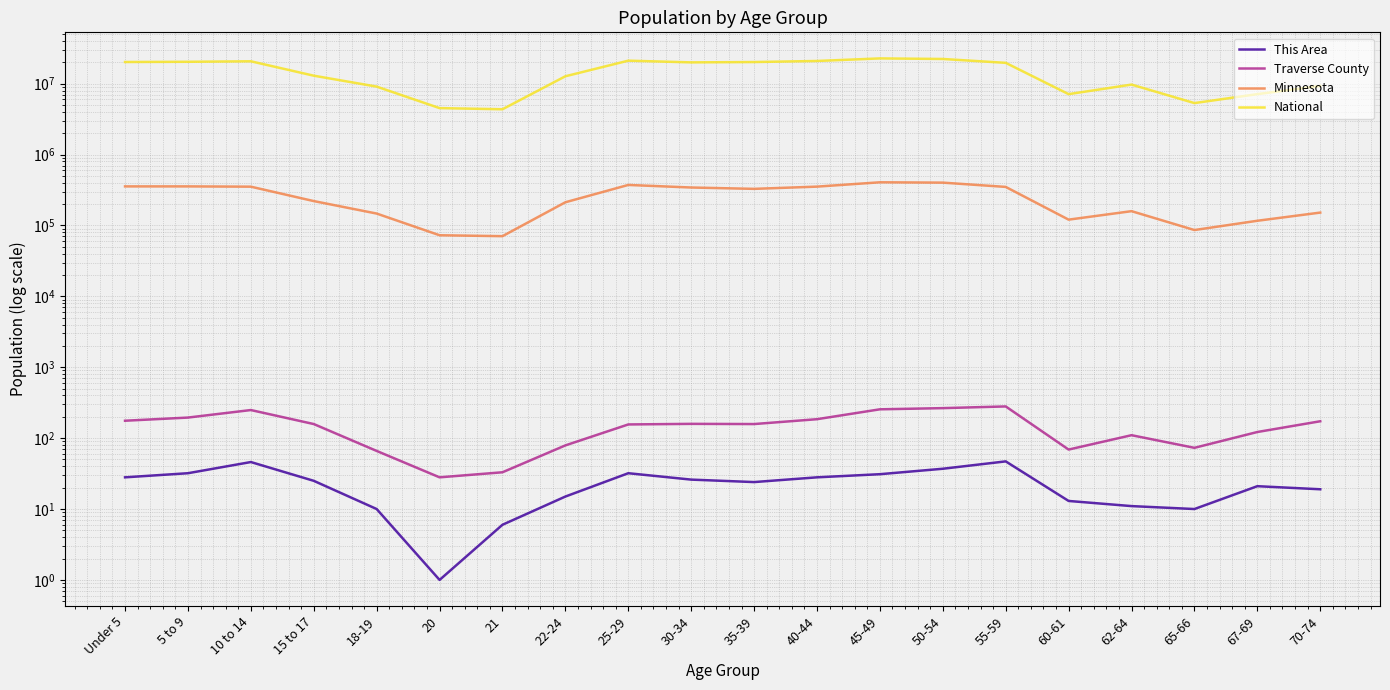

What is the label of the 14th point from the left?

50-54